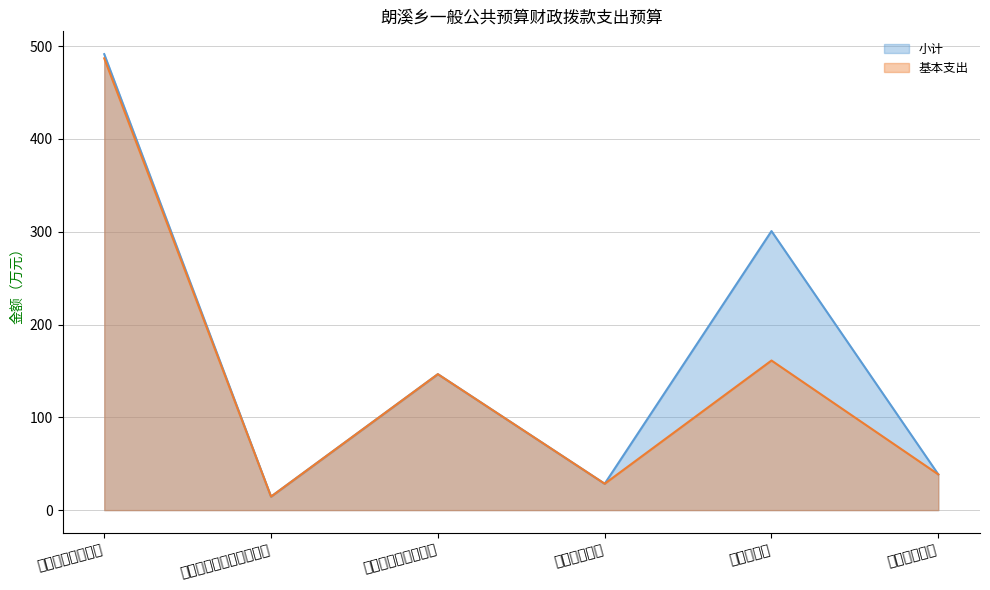

Rank the series at 文化旅游体育与传媒支出 from highest to lowest value.

小计, 基本支出